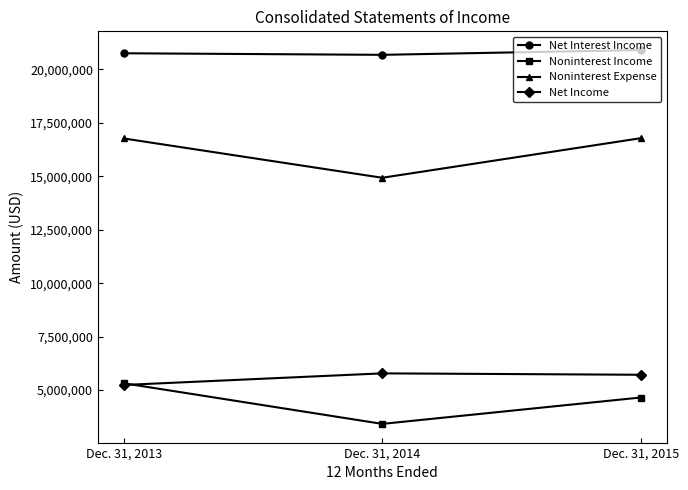

Rank the series by their maximum value, from highest to lowest.

Net Interest Income, Noninterest Expense, Net Income, Noninterest Income